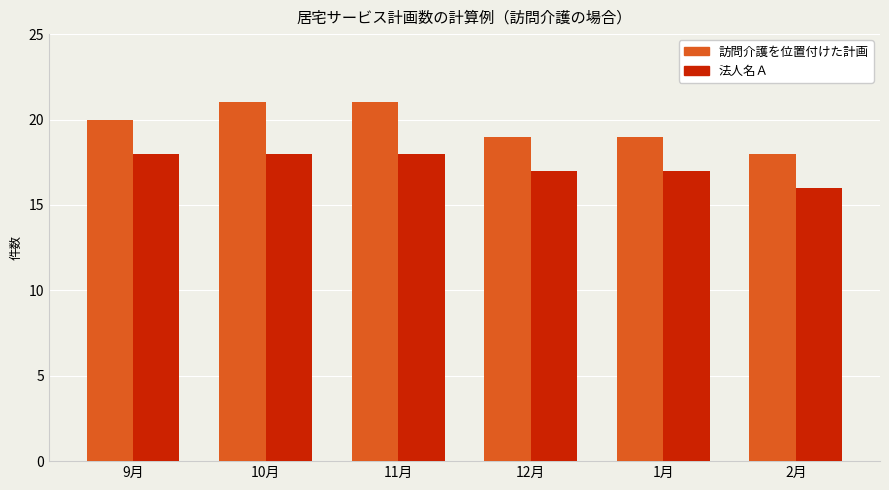

Reading left to right, extract all data points from this chart.

訪問介護を位置付けた計画: 20	21	21	19	19	18
法人名Ａ: 18	18	18	17	17	16